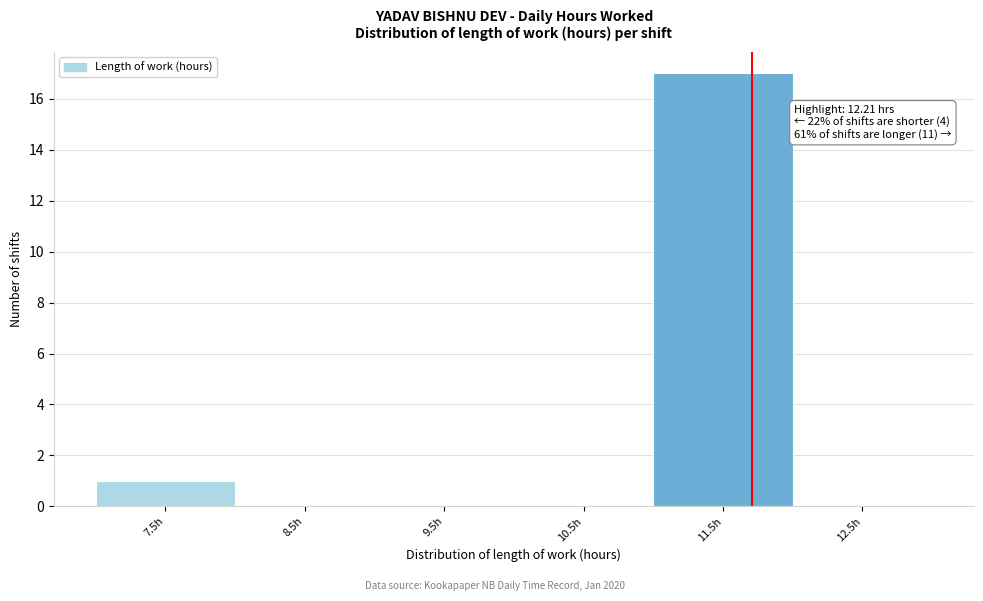

Reading left to right, transcribe all the data shown in this chart.

7.5h=1	8.5h=0	9.5h=0	10.5h=0	11.5h=17	12.5h=0